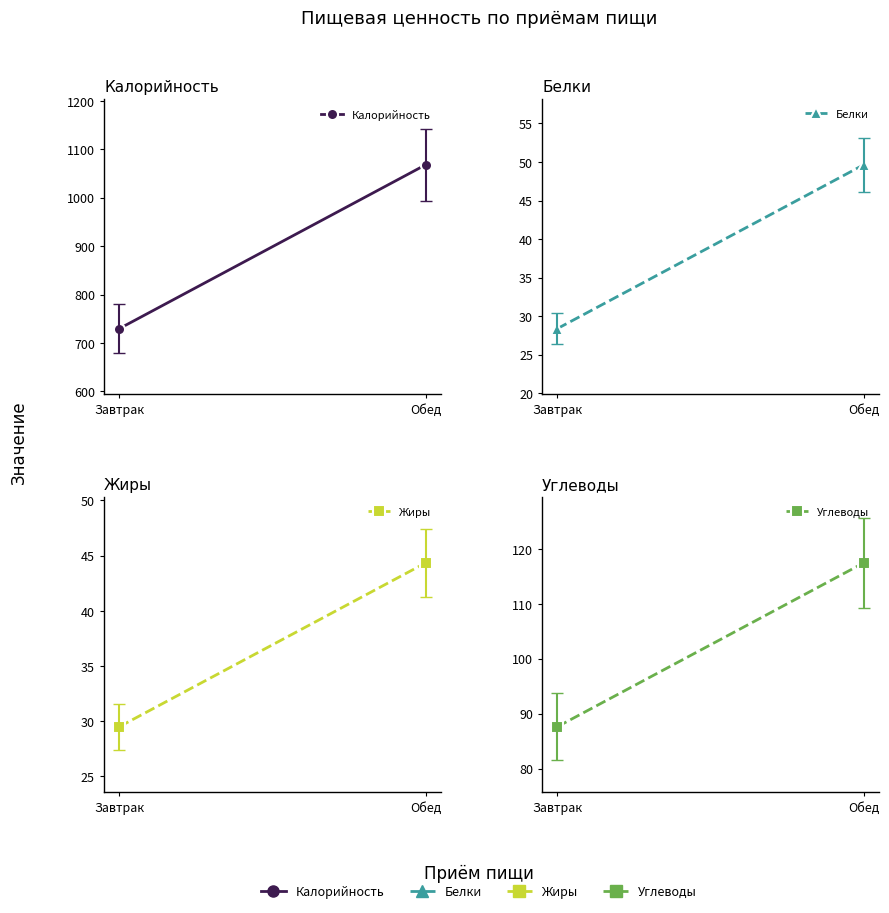

At which category is the sum across all series the highest?

Обед